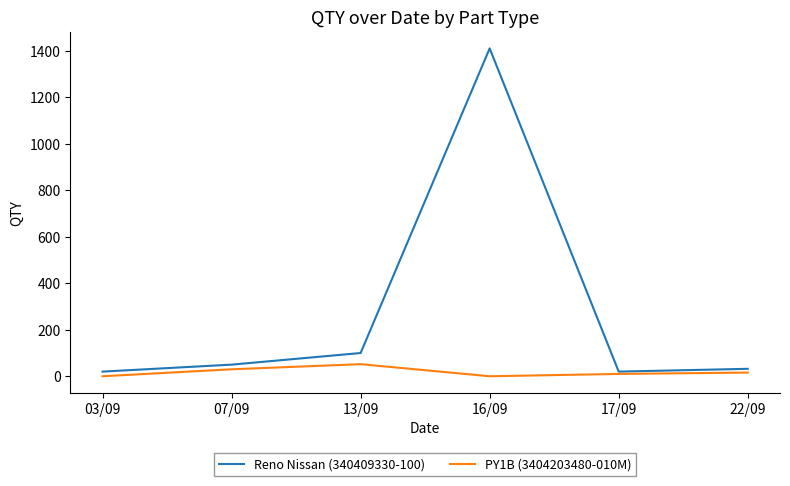

Which series has the largest total across all categories?

Reno Nissan (340409330-100)